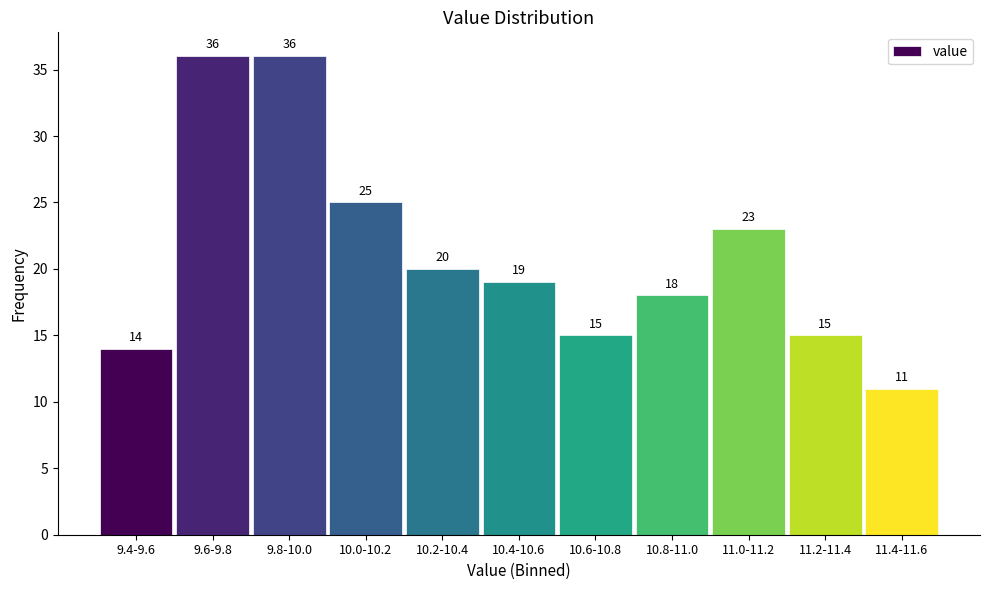

Reading right to left, what are all the values shown in this chart?

11.4-11.6=11	11.2-11.4=15	11.0-11.2=23	10.8-11.0=18	10.6-10.8=15	10.4-10.6=19	10.2-10.4=20	10.0-10.2=25	9.8-10.0=36	9.6-9.8=36	9.4-9.6=14